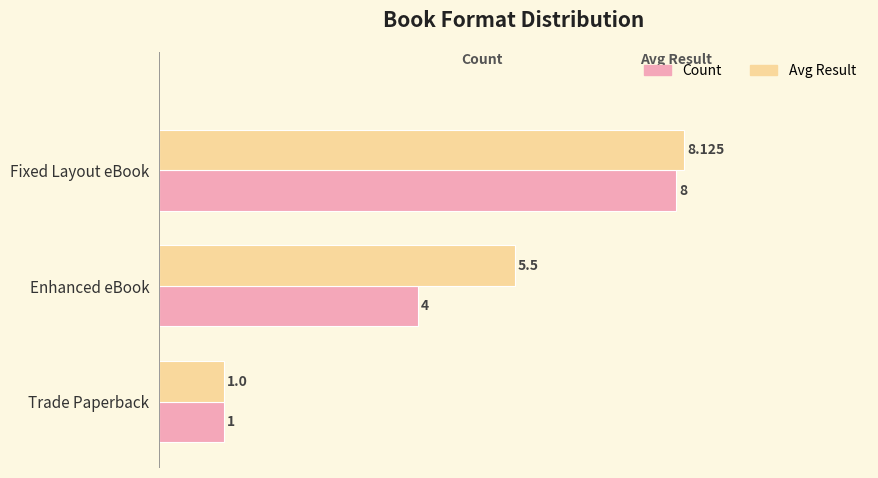

At how many categories does at least one series exceed 4?

2